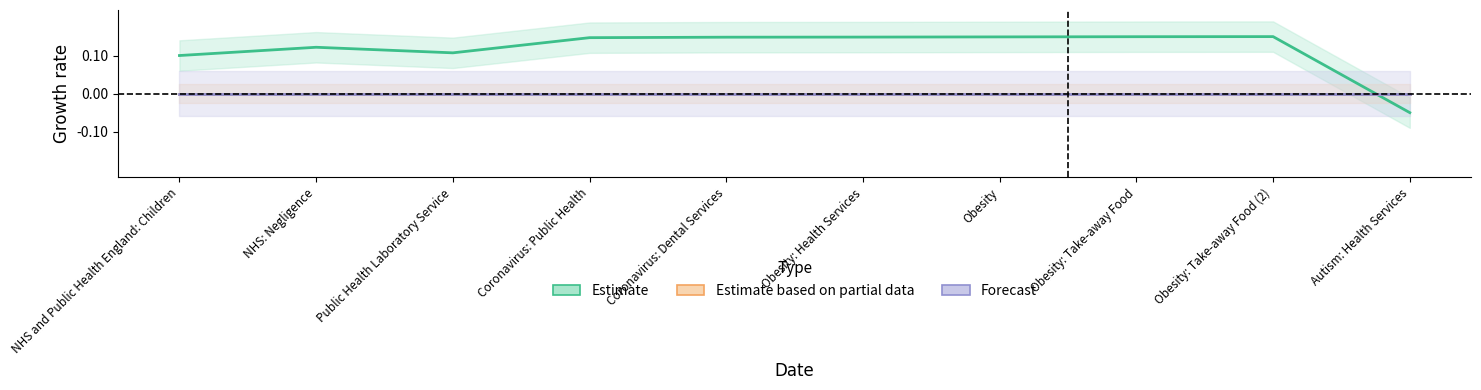

What is the average value of the Estimate series?

0.1